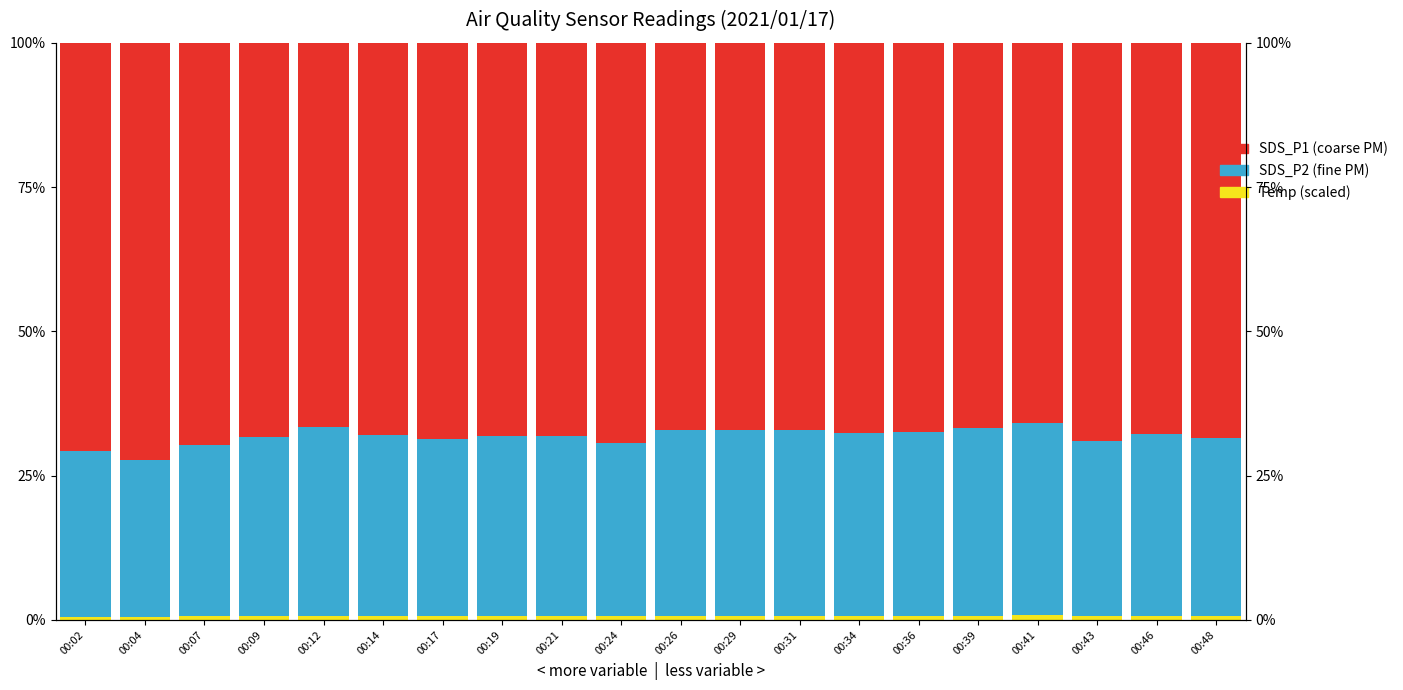

What is the difference between the maximum and minimum values in the SDS_P2 (fine) series?

0.3